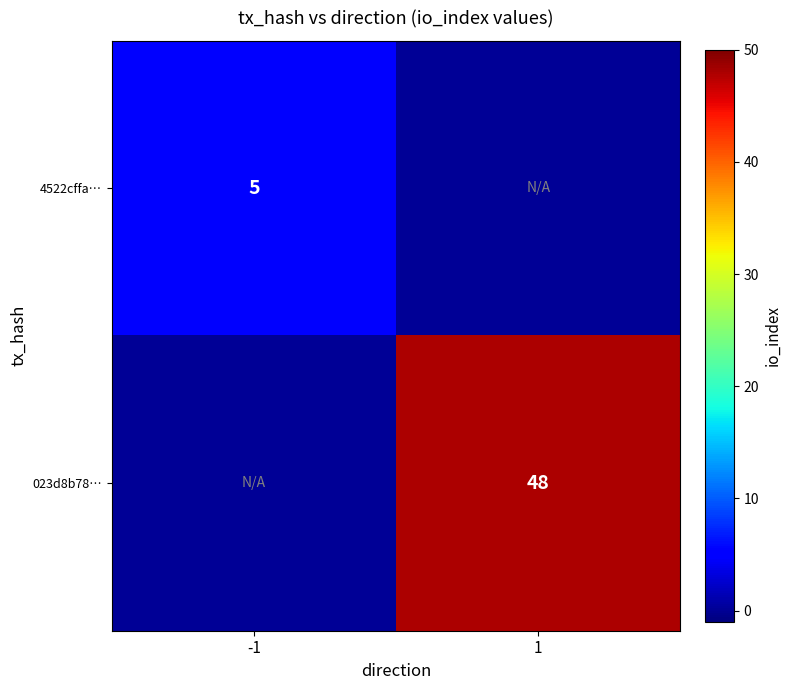

Which category has the highest value across all series?

1